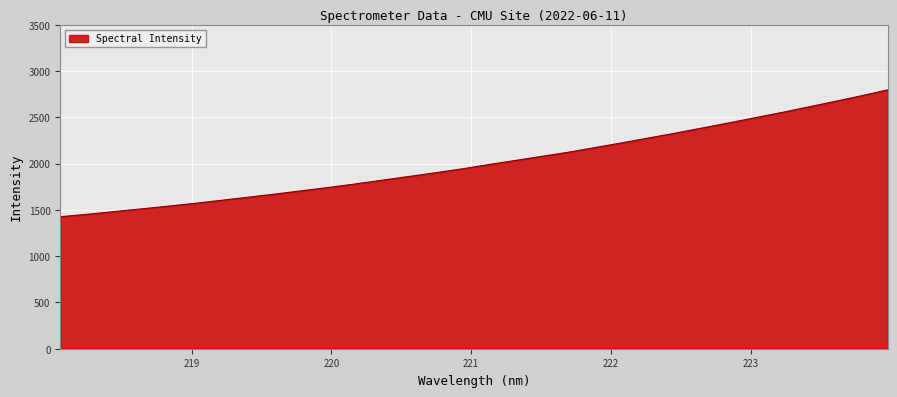

Does the chart display data point markers on the line(s)?

No